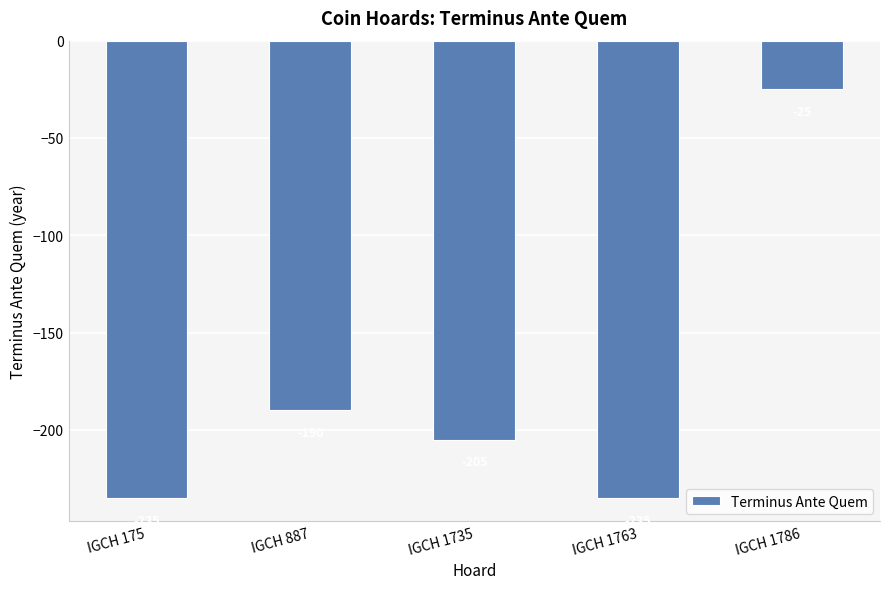

True or false: the data shows -16 at IGCH 1786.

False